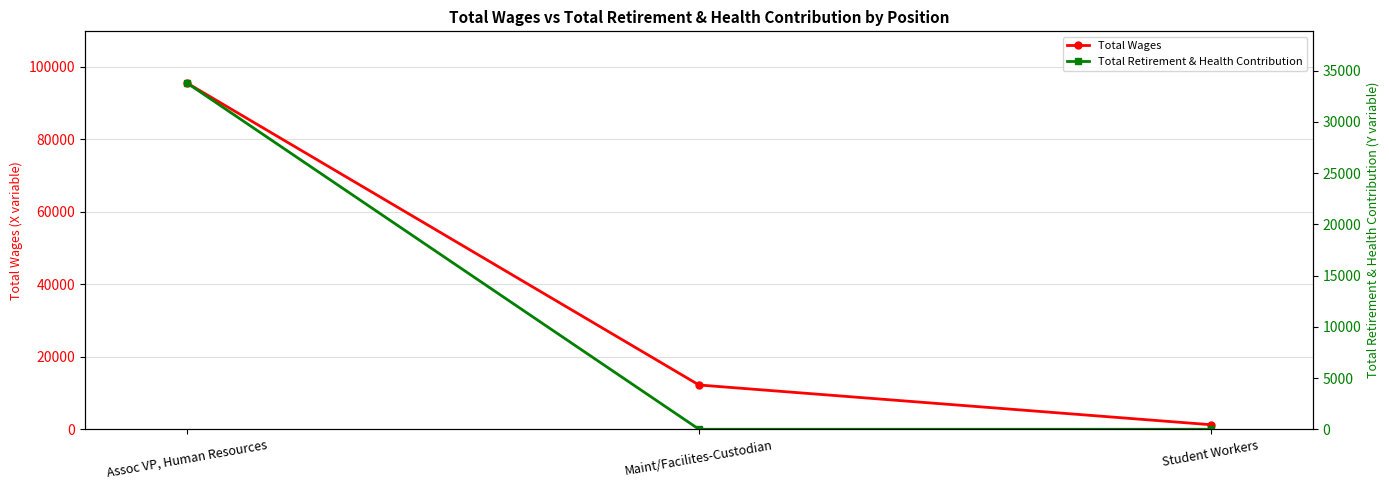

What position from the left is Maint/Facilites-Custodian?

2